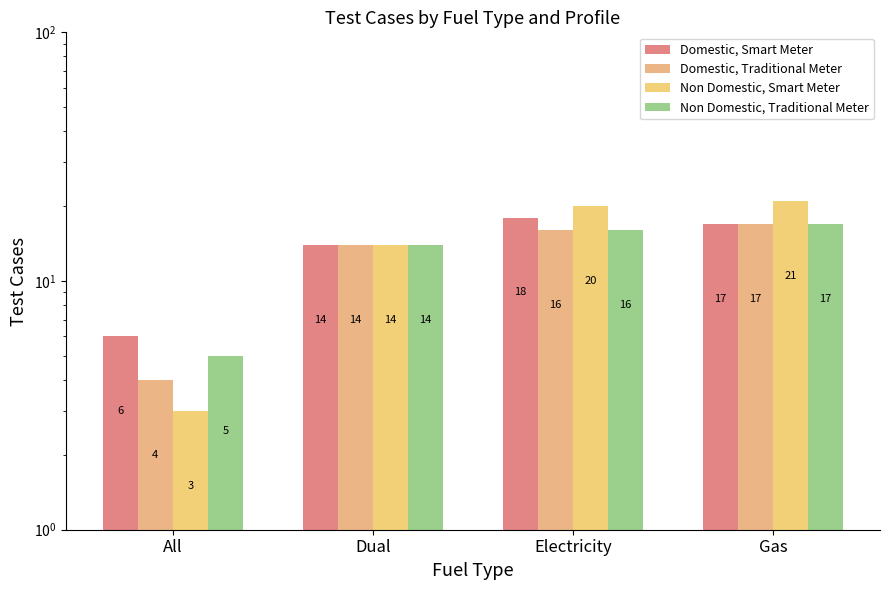

What is the total value across all series at Gas?

72